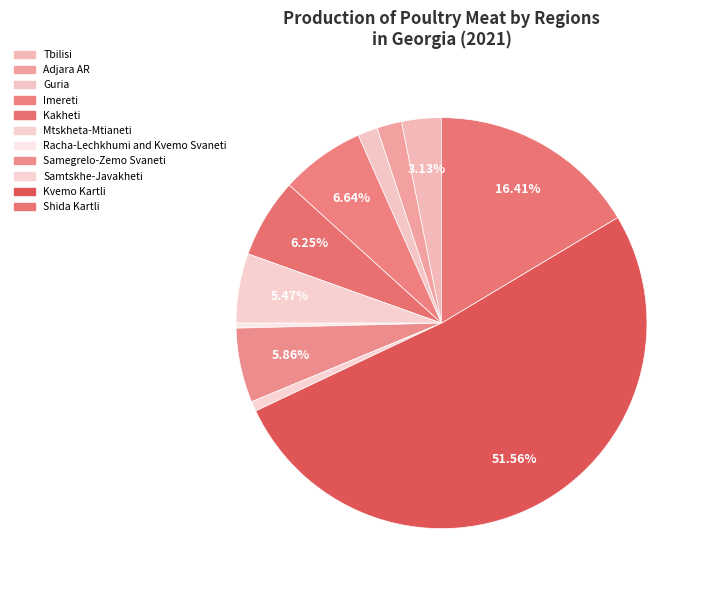

What percentage is the Mtskheta-Mtianeti slice, to the nearest percent?

5%